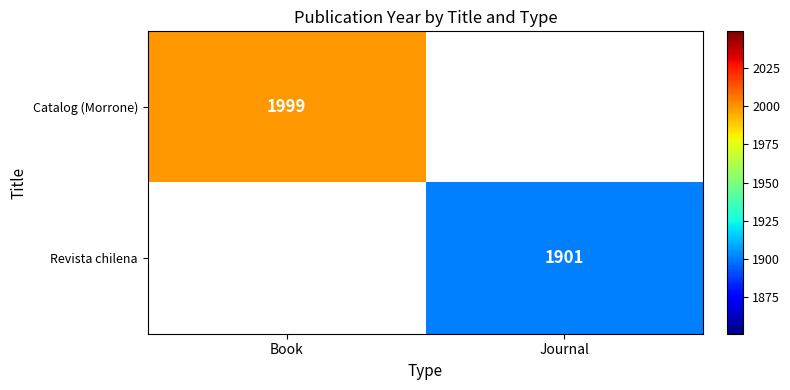

At how many categories does at least one series exceed 1924?

1